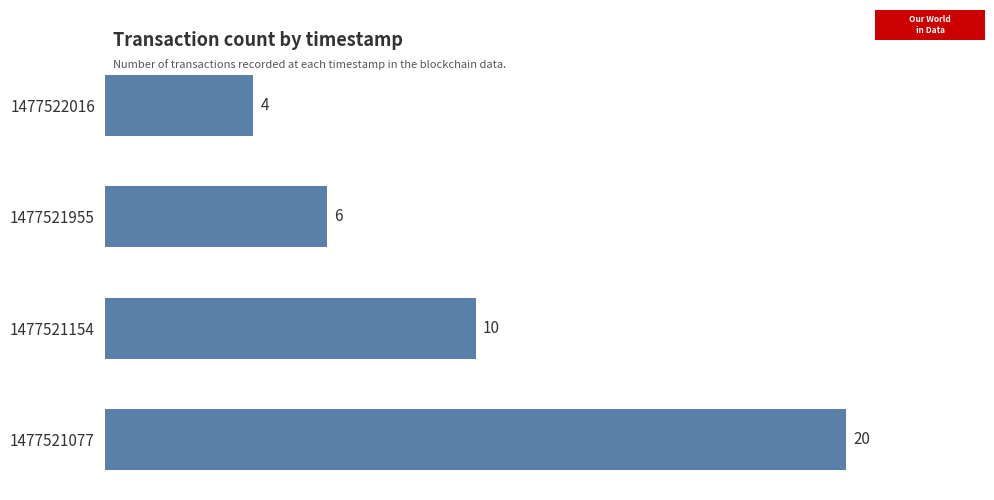

What is the change in value from 1477522016 to 1477521077?

+16